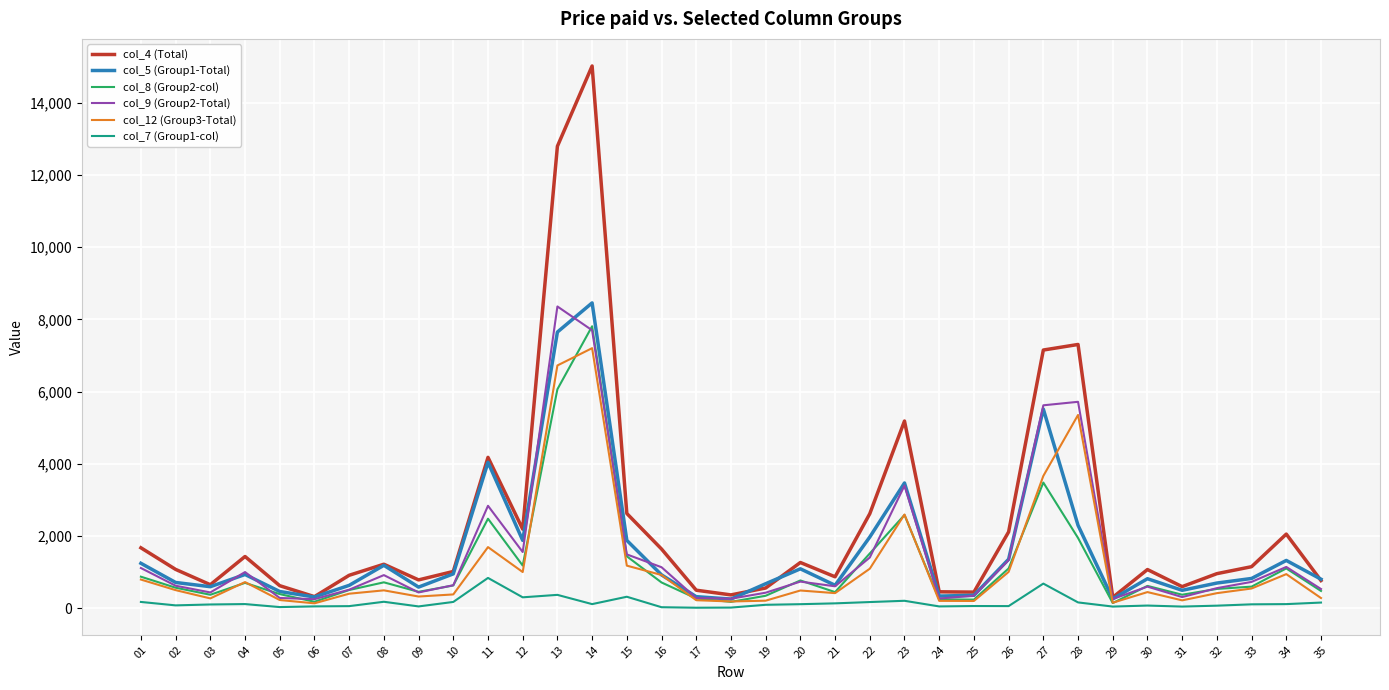

Where does the col_12 (Group3-Total) series first go above 497?

01